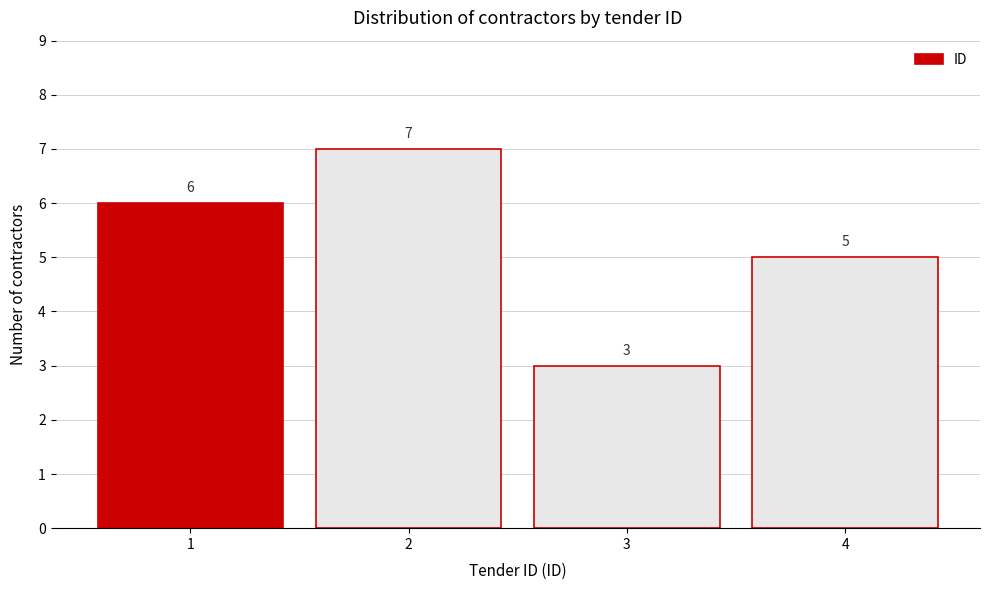

Reading left to right, list every bar in this chart as the range it spans on the x-axis followed by its height.

0.5 to 1.5: 6
1.5 to 2.5: 7
2.5 to 3.5: 3
3.5 to 4.5: 5